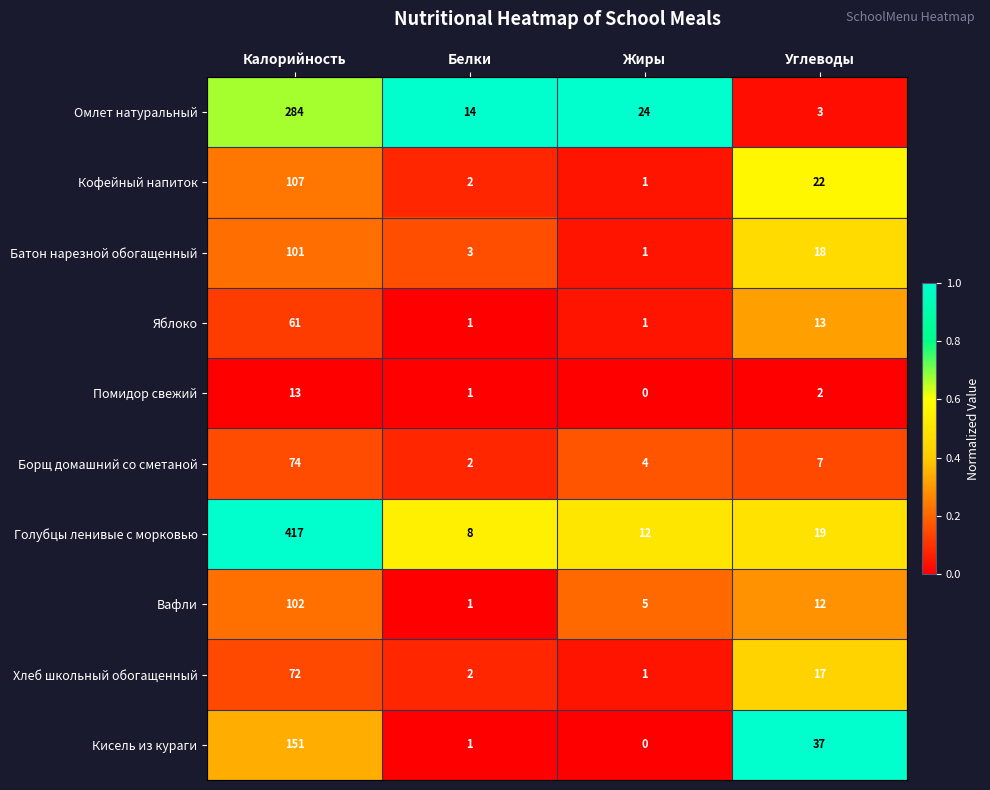

Which category has the highest value across all series?

Калорийность